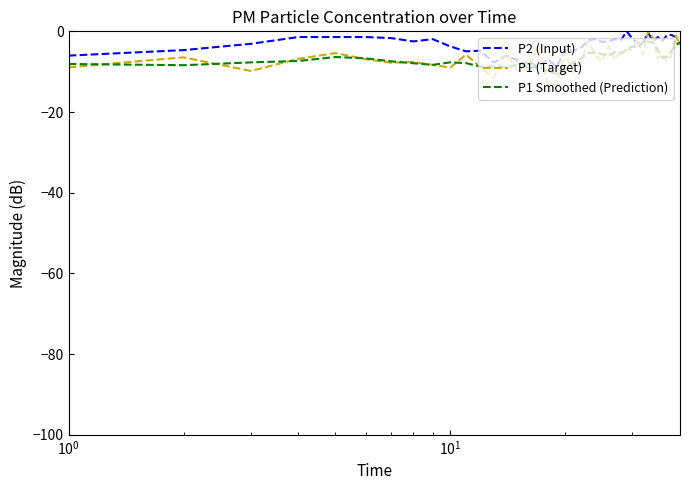

What is the difference between the maximum and minimum values in the P1 Smoothed (Prediction) series?

8.0